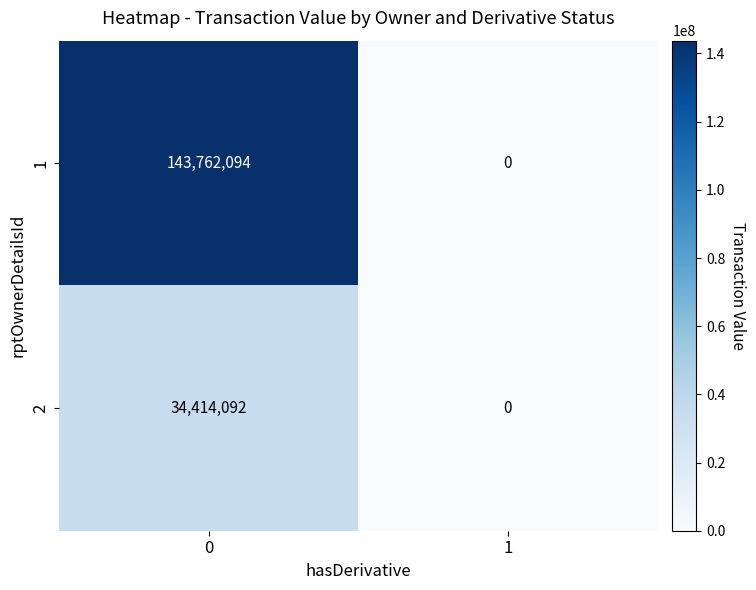

At 0, list the series in order from smallest to largest.

2, 1